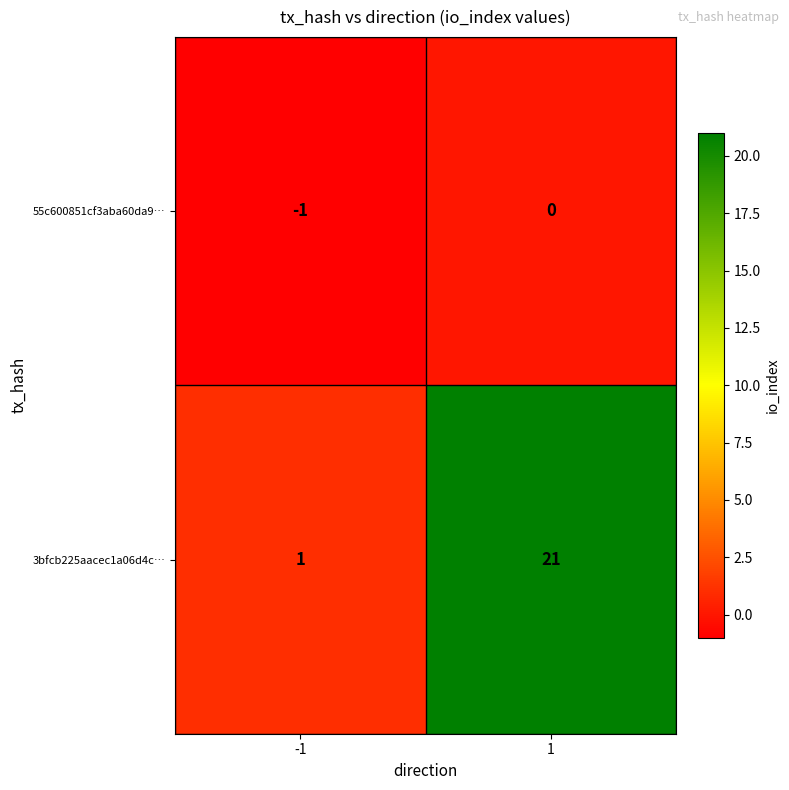

True or false: 3bfcb225aacec1a06d4c… has a value of 1 at -1.

True